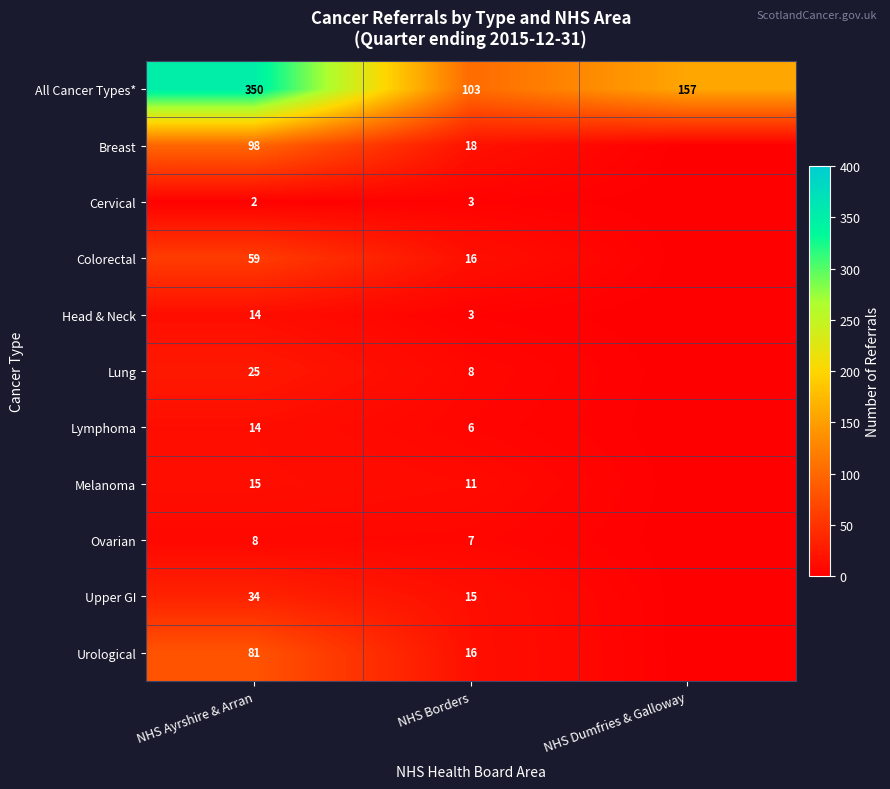

Is the value of Lung at NHS Ayrshire & Arran greater than the value of Upper GI at NHS Borders?

Yes